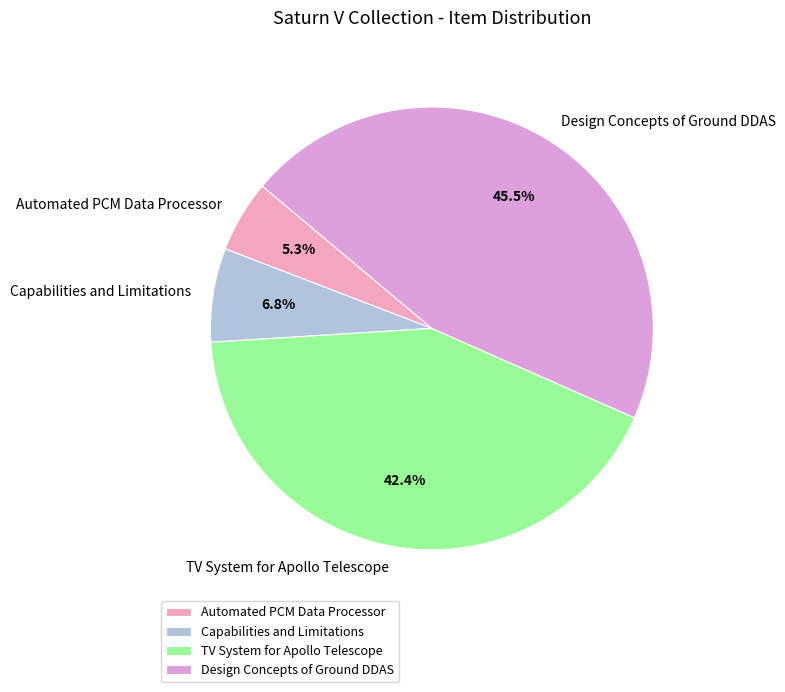

Between TV System for Apollo Telescope and Automated PCM Data Processor, which is larger?

TV System for Apollo Telescope